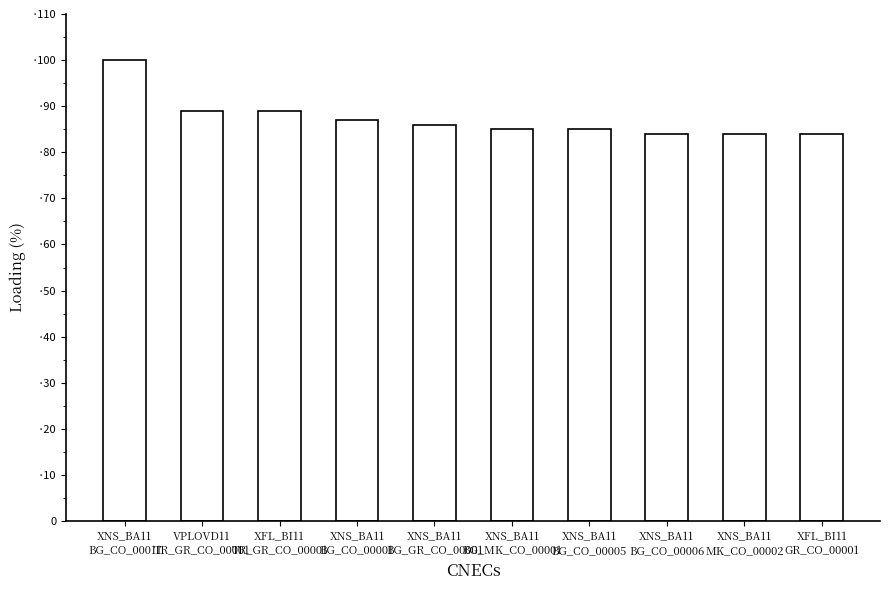

Does the chart contain any negative values?

No